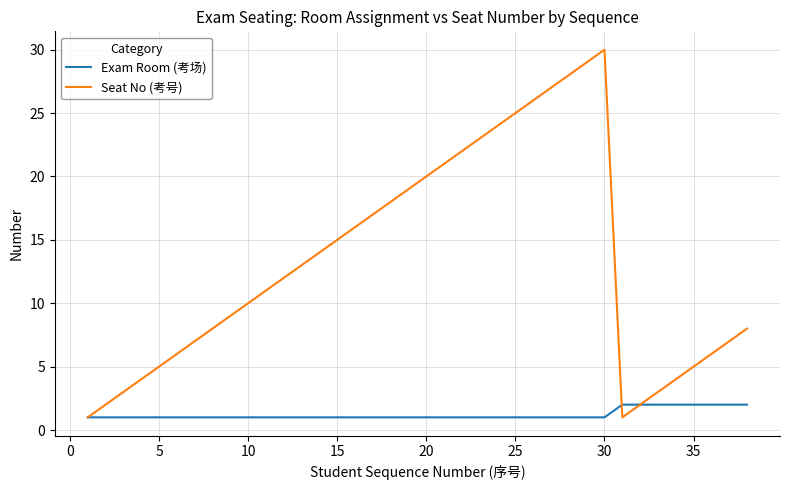

Which series has the largest range (max minus min)?

Seat No (考号)